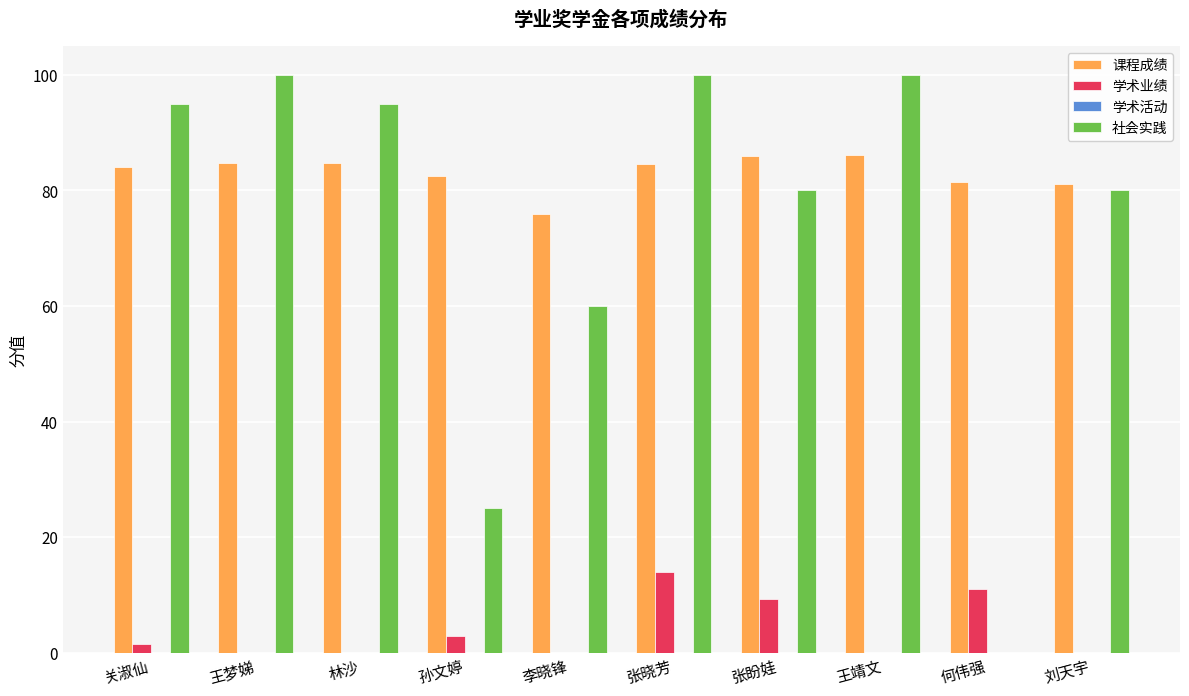

The value of 社会实践 at 王梦娣 is 100.0. True or false?

True